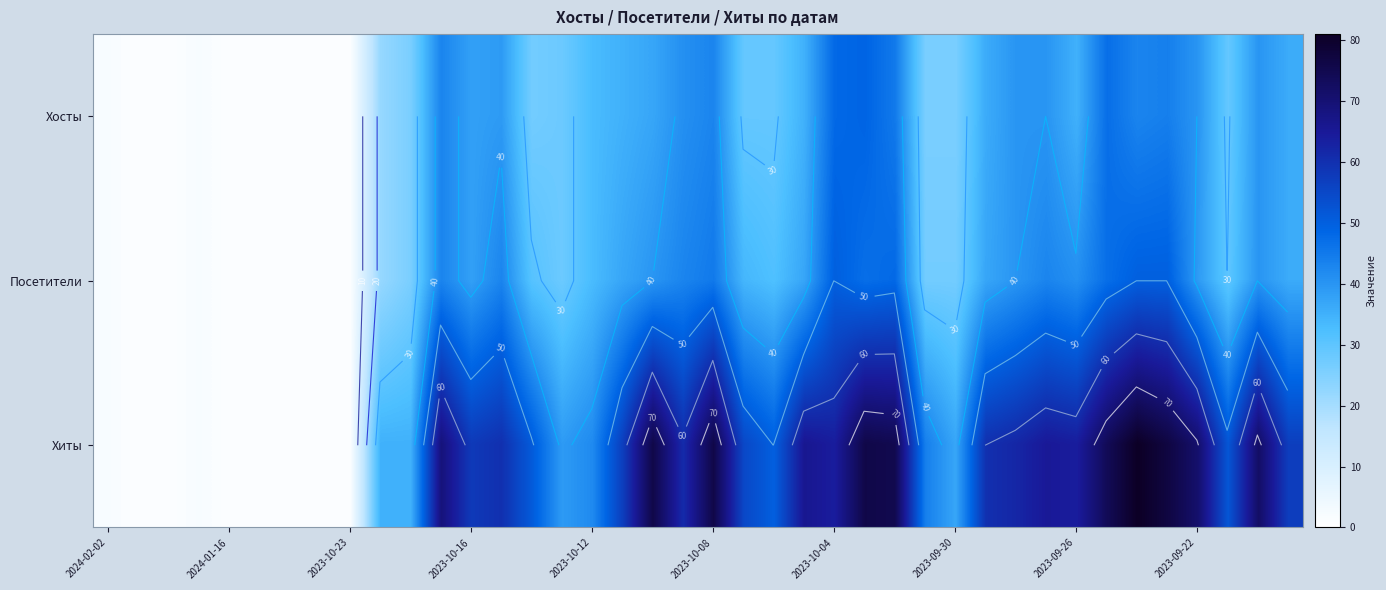

At how many categories does at least one series exceed 3?

31